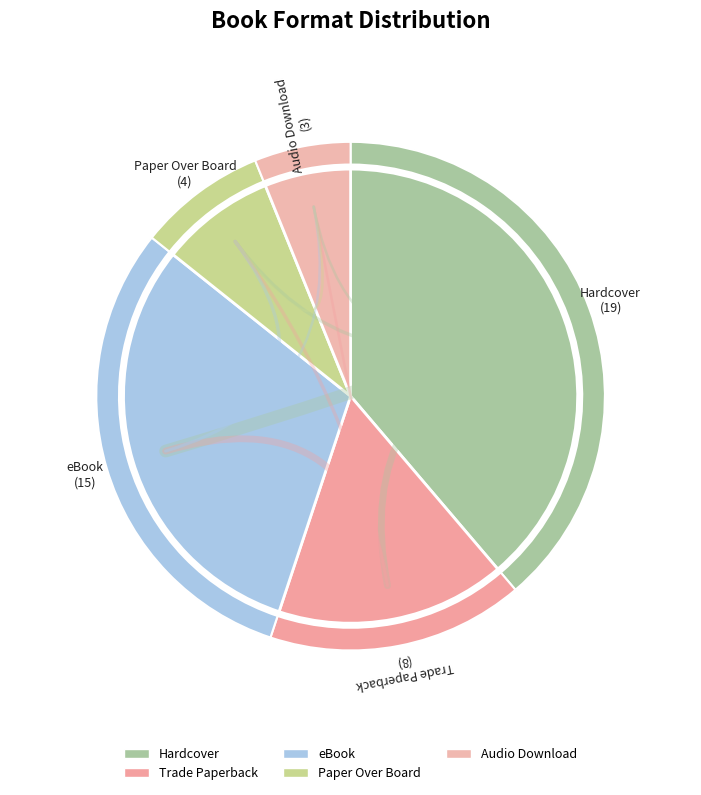

What is the change in value from Trade Paperback to Paper Over Board?

-4